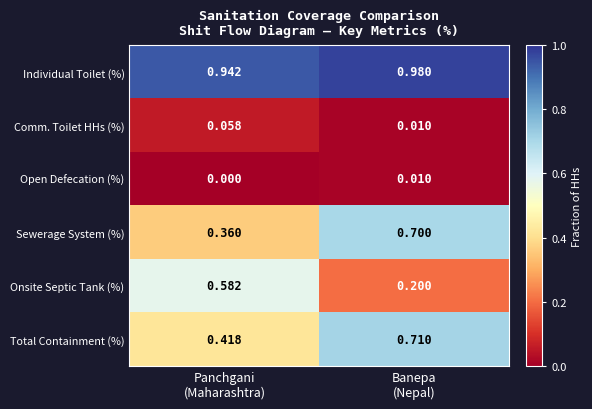

Which series has the largest total across all categories?

Individual Toilet (%)